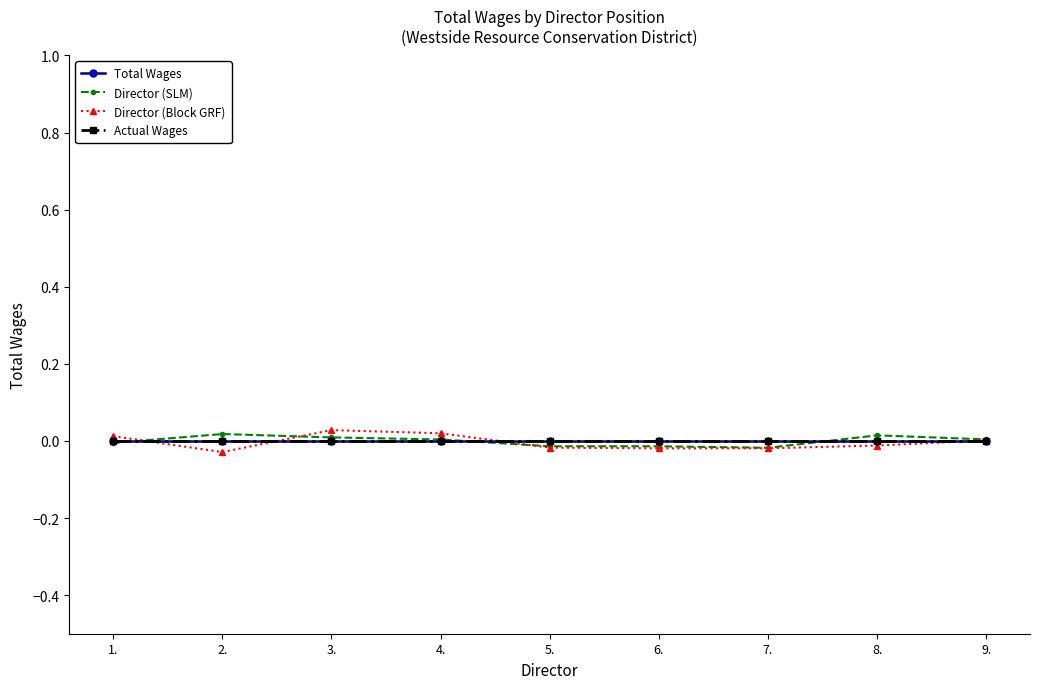

What is the label of the 1st point from the left?

1.